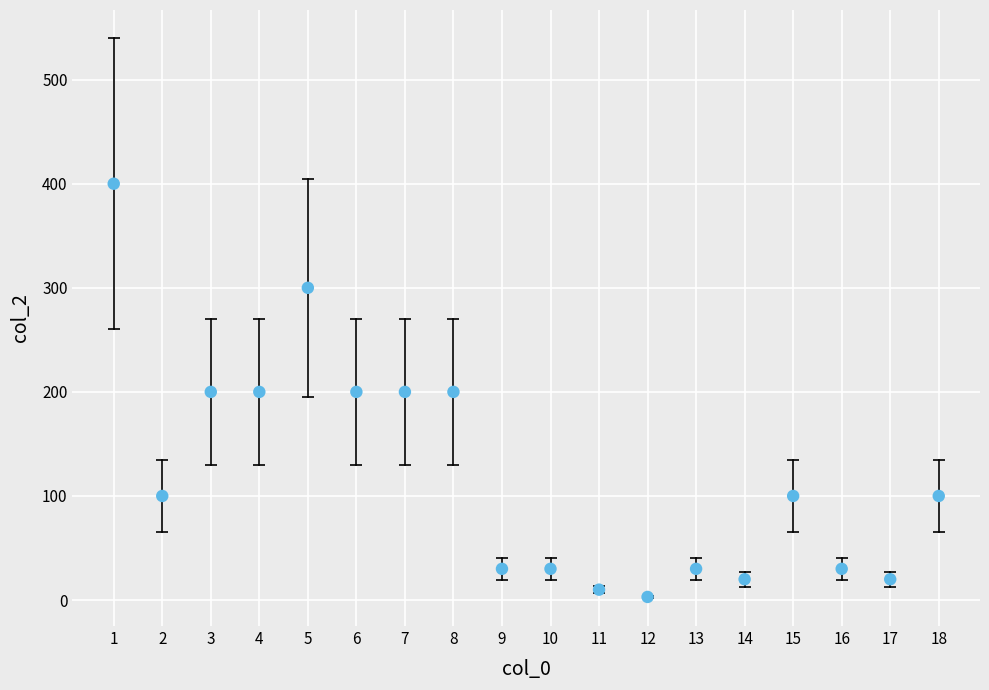

What is the range of Y values (max minus min)?

397